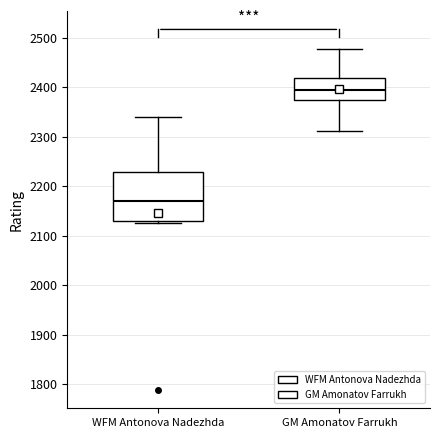

Reading left to right, transcribe this box plot: for each box, give where its median line is, the range the box spans, and where its two whiskers end, as read against the y-axis. The values are not printed on the chart, so give them approximately, as read against the axis.

WFM Antonova Nadezhda: median 2170, box 2130 to 2230, whiskers 2130 (just below the box's lower edge) to 2340
GM Amonatov Farrukh: median 2400, box 2370 to 2420, whiskers 2310 to 2480